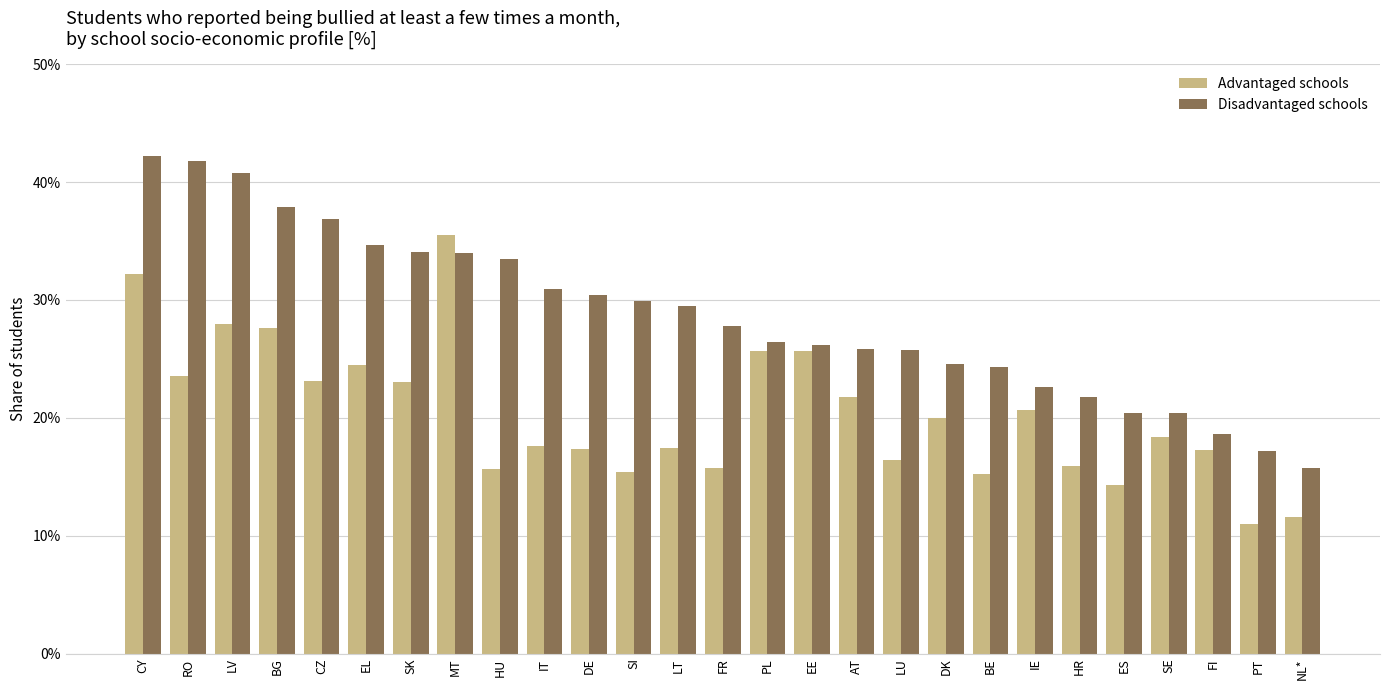

Which category has the lowest value in the Disadvantaged schools series?

NL*